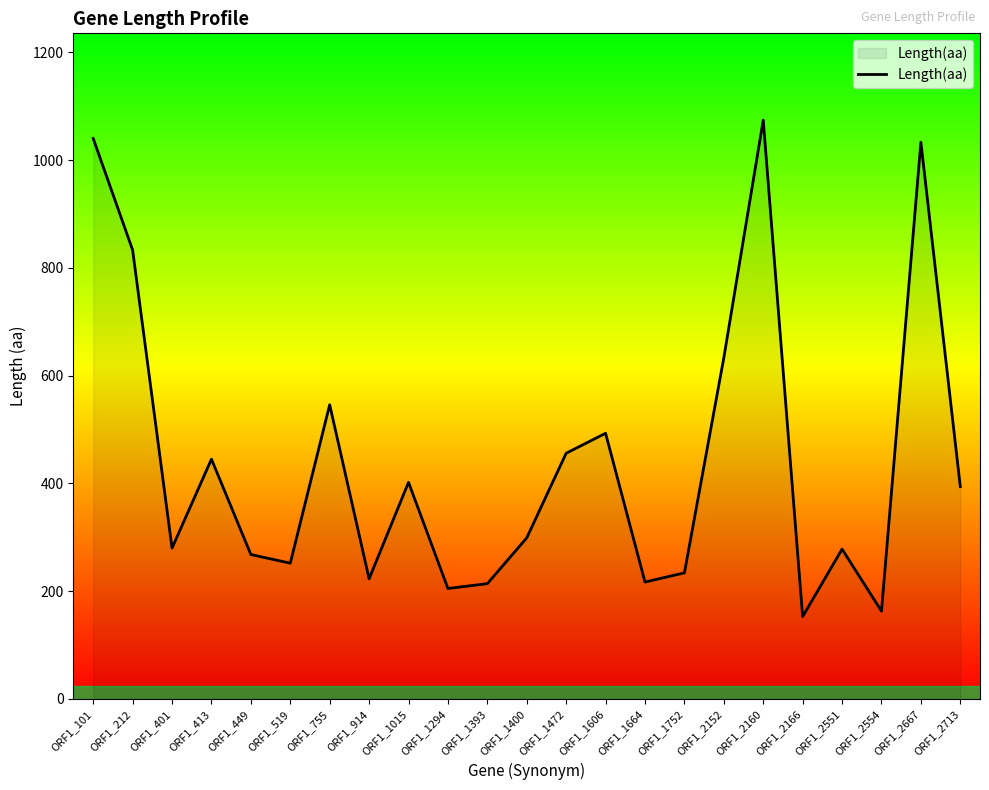

Does the chart have visible grid lines?

No